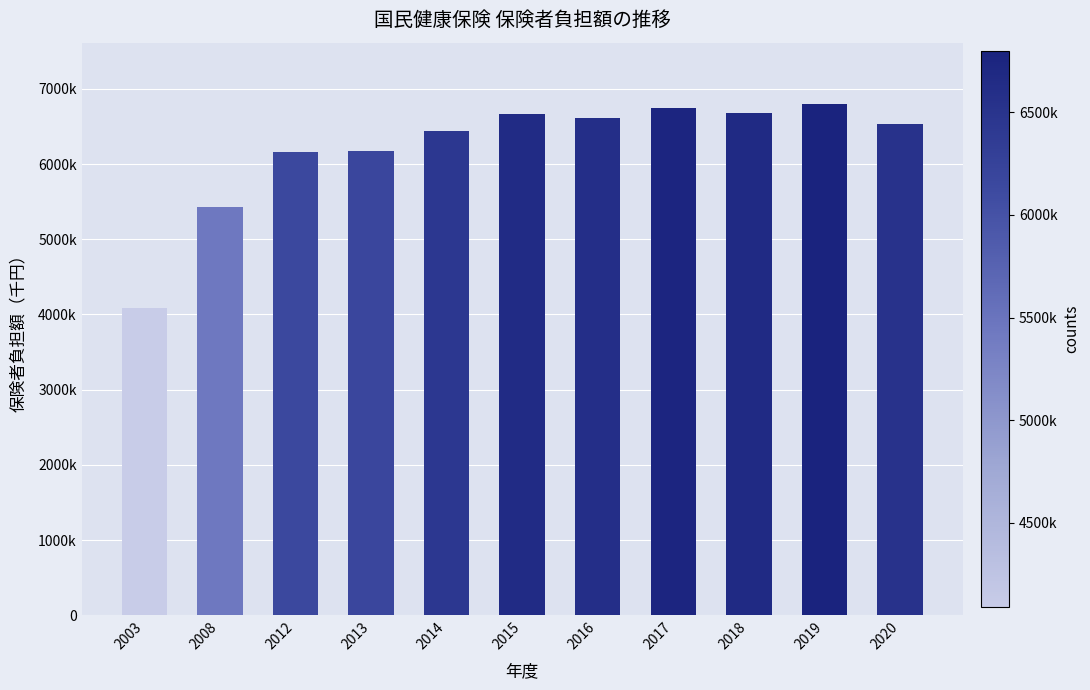

At which label is the value closest to 5444388?

2008